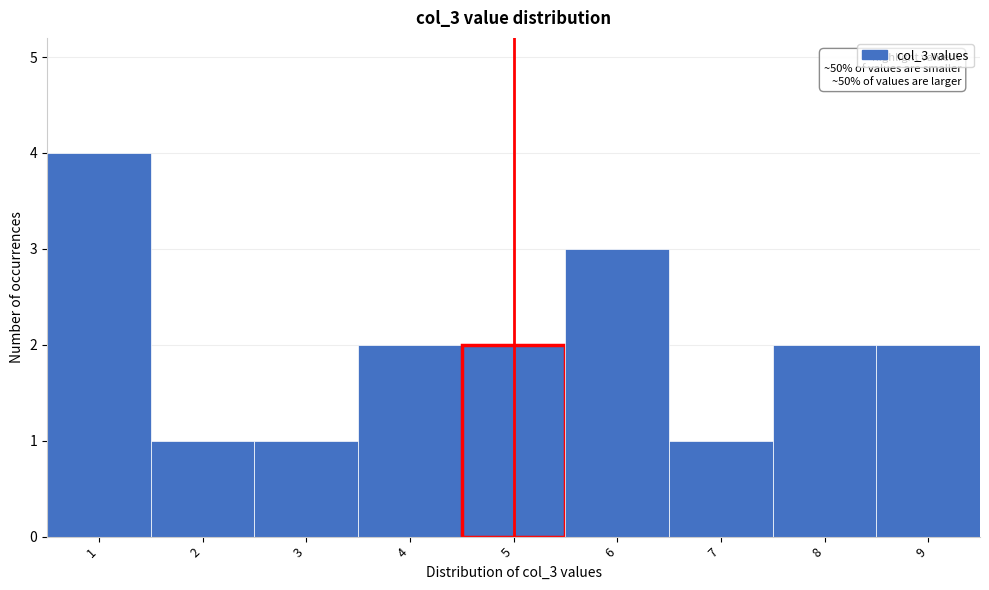

Which range on the x-axis has the tallest bar?

0.5 to 1.5